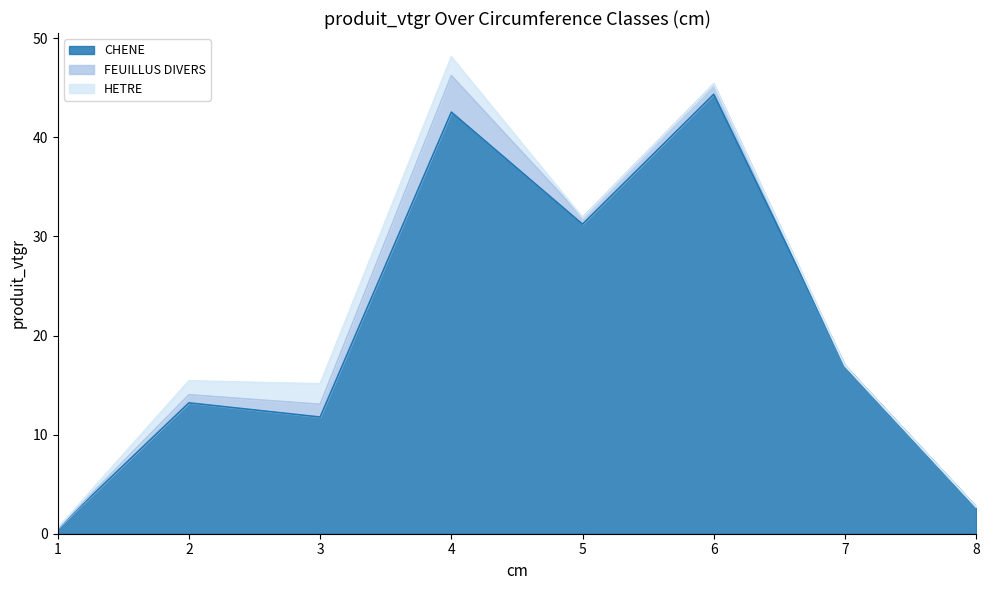

Is it true that HETRE equals -1.0 at 8?

False